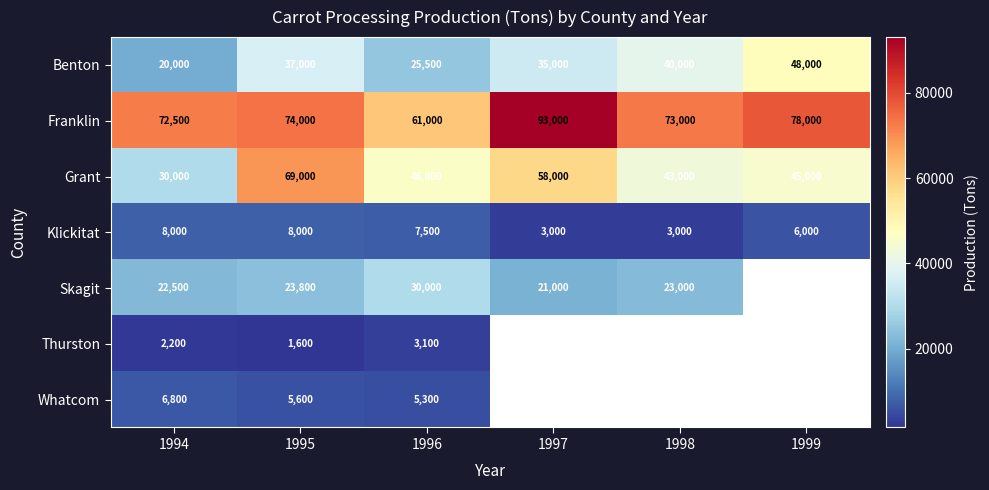

Which has a higher value, 1997 or 1995?

1995